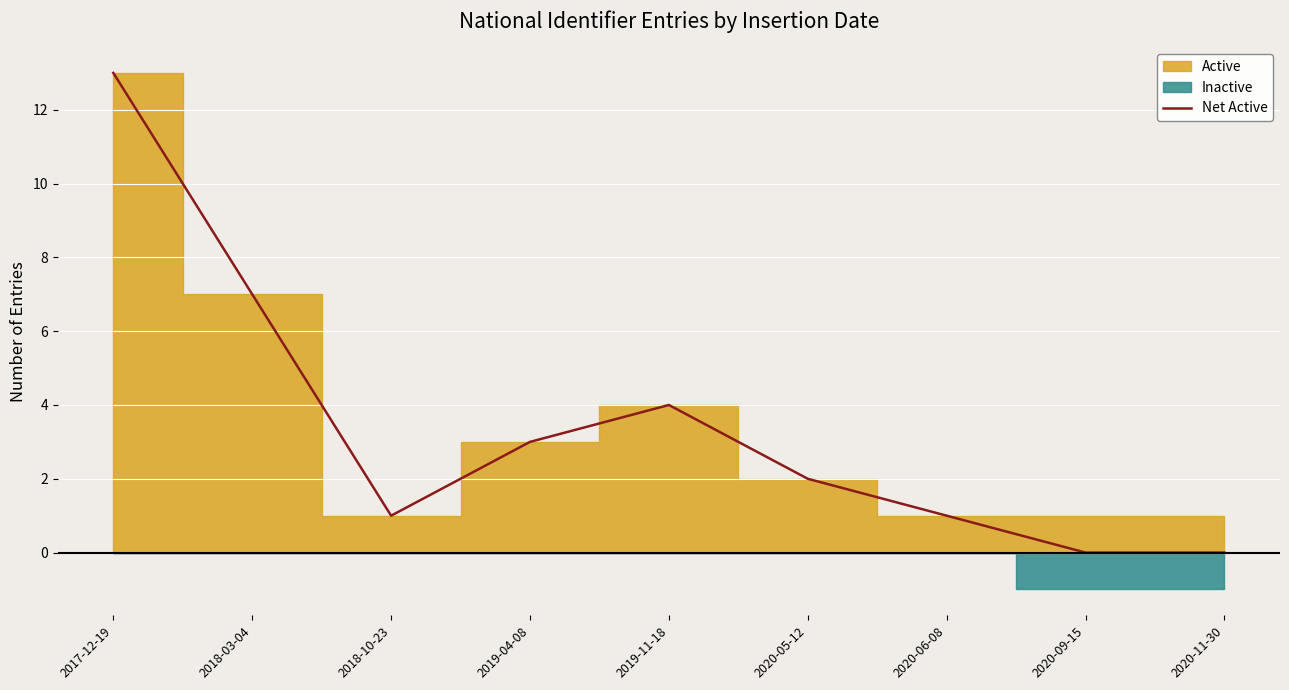

Reading left to right, what are all the values shown in this chart?

2017-12-19=13	2018-03-04=7	2018-10-23=1	2019-04-08=3	2019-11-18=4	2020-05-12=2	2020-06-08=1	2020-09-15=0	2020-11-30=0